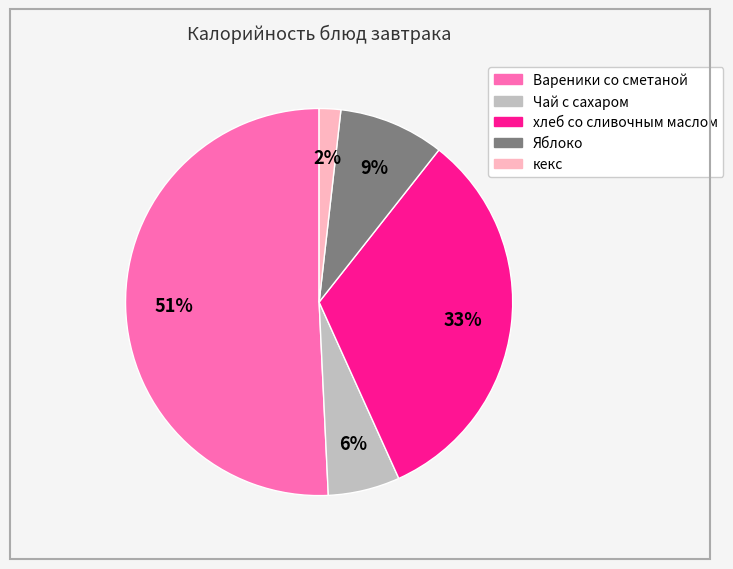

Do кекс and хлеб со сливочным маслом together represent more than half of the pie?

No